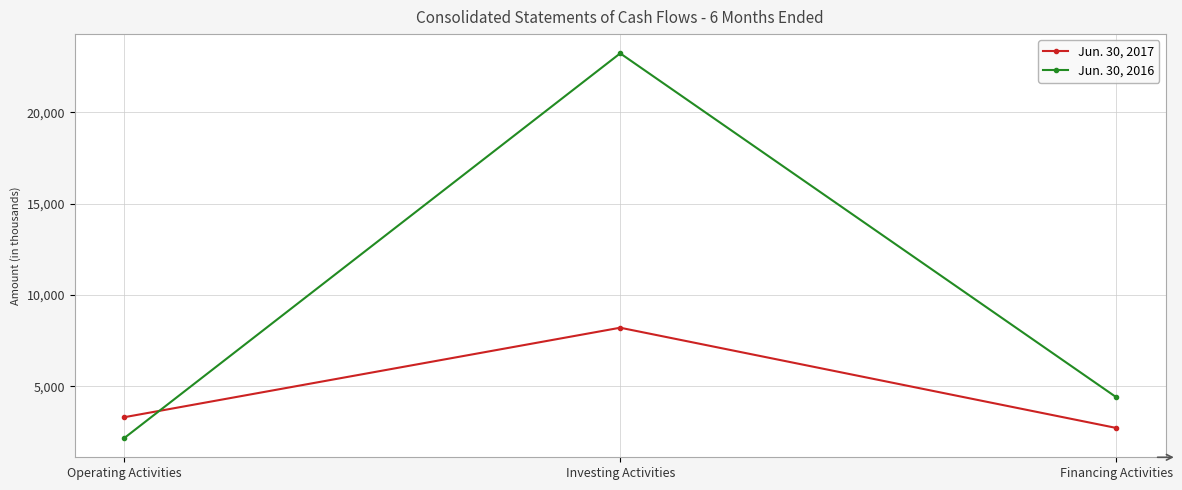

Rank the series by their maximum value, from lowest to highest.

Jun. 30, 2017, Jun. 30, 2016